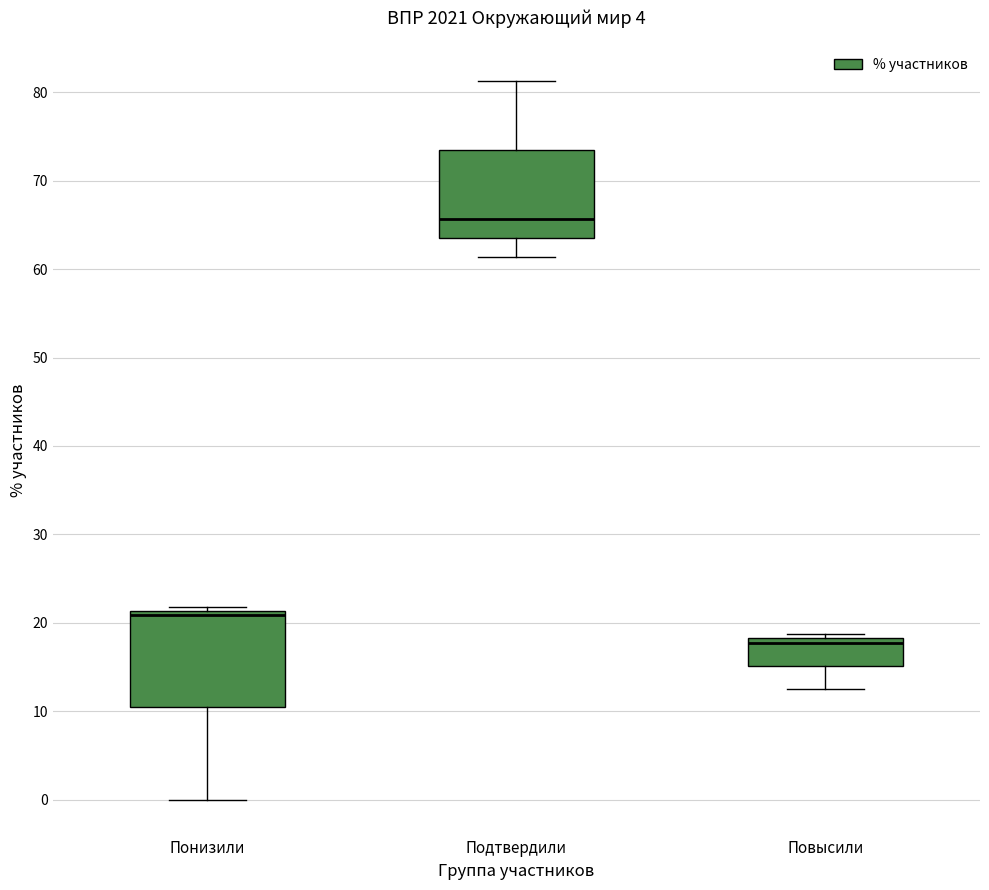

Where is the upper edge of the box for Понизили on the y-axis? The values are not printed on the chart, so give them approximately, as read against the axis.

21